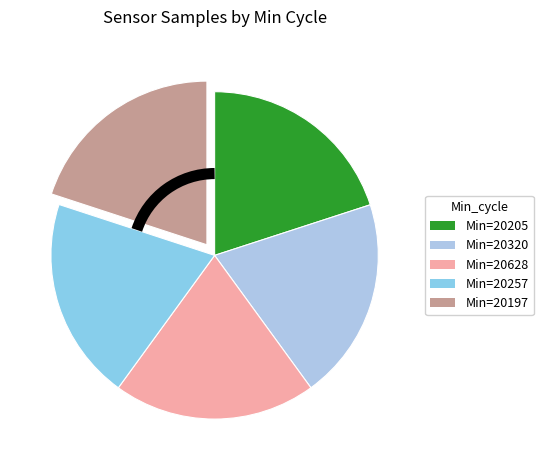

How many slices are in this pie chart?

5